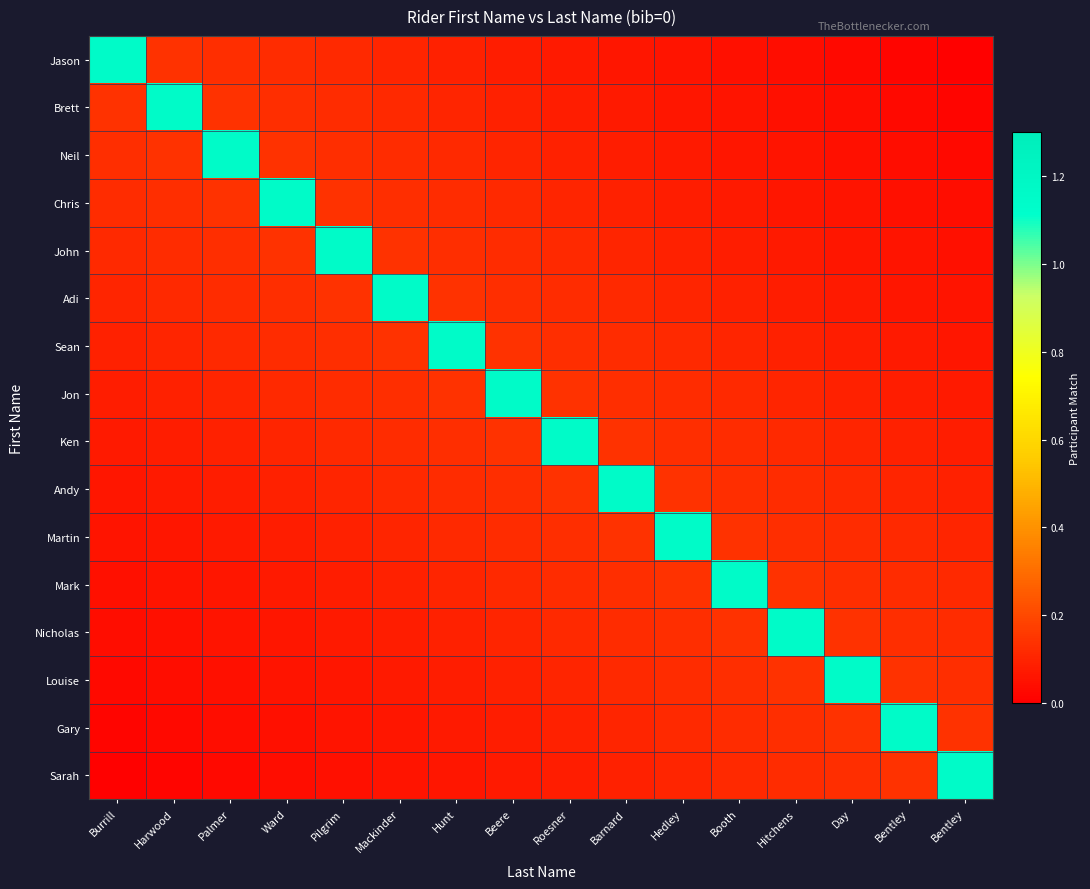

What is the maximum value shown in the chart?

1.1